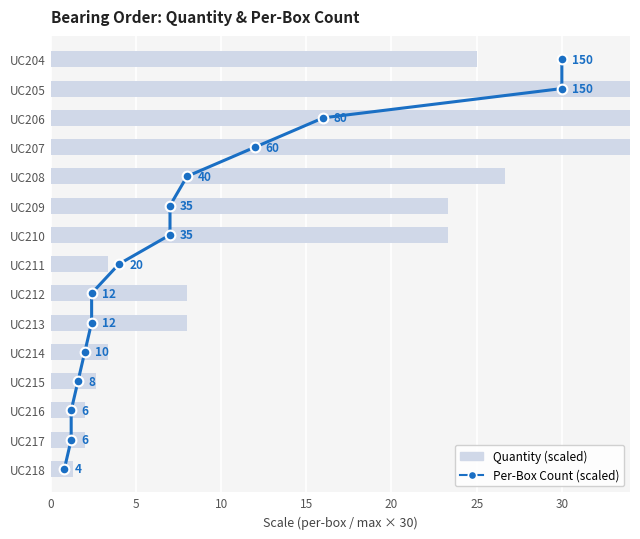

Which series has the largest range (max minus min)?

Quantity (scaled)